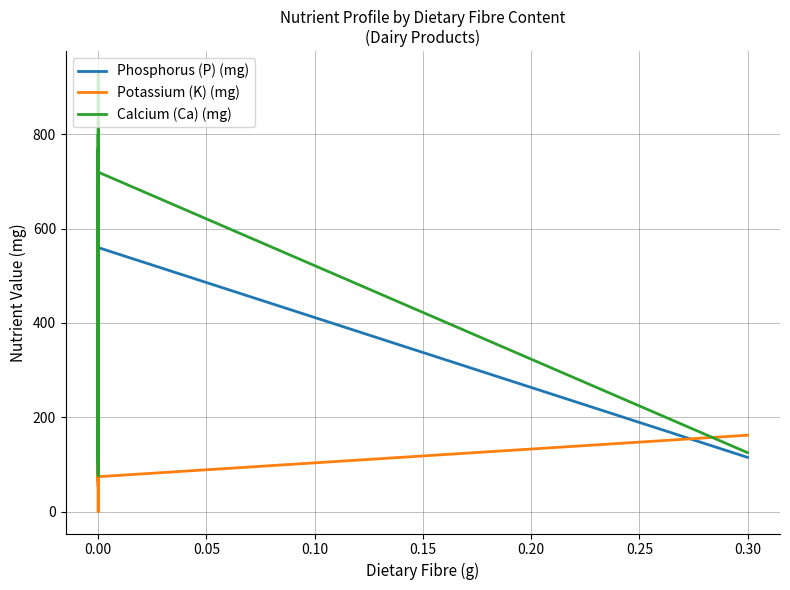

How many interior local valleys does the Calcium (Ca) (mg) series have?

6